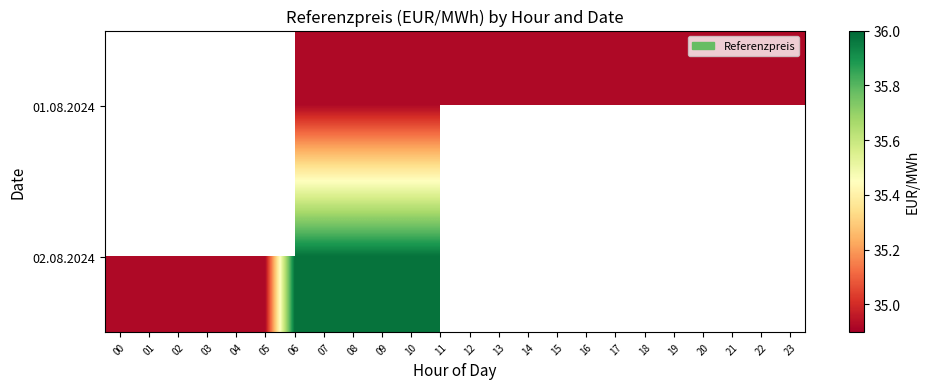

Between 21 and 17, which is larger?

21